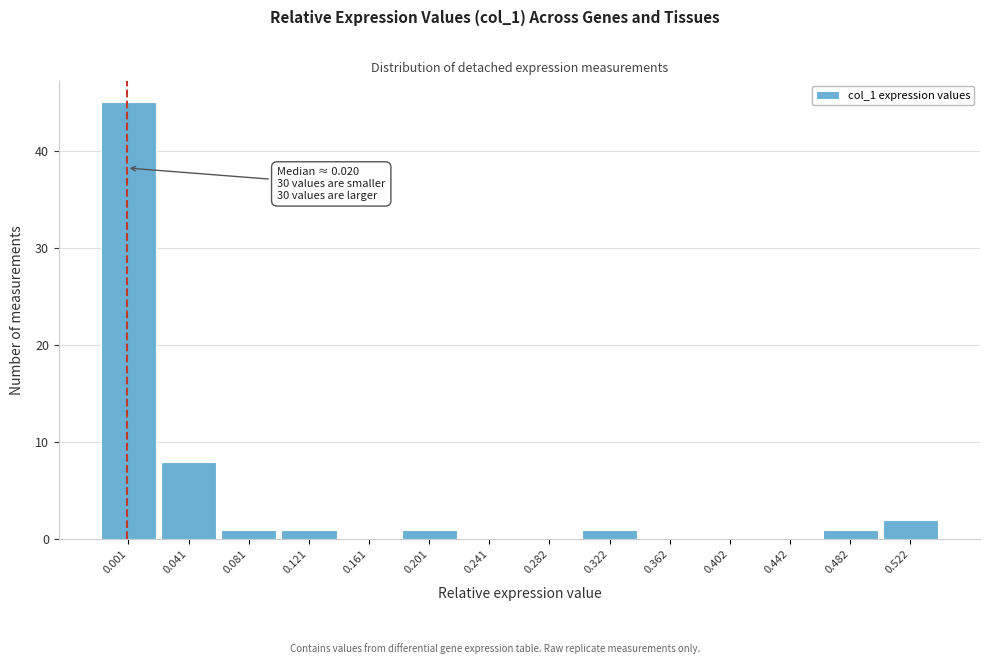

Reading left to right, extract all data points from this chart.

0.001=45	0.041=8	0.081=1	0.121=1	0.161=0	0.201=1	0.241=0	0.282=0	0.322=1	0.362=0	0.402=0	0.442=0	0.482=1	0.522=2